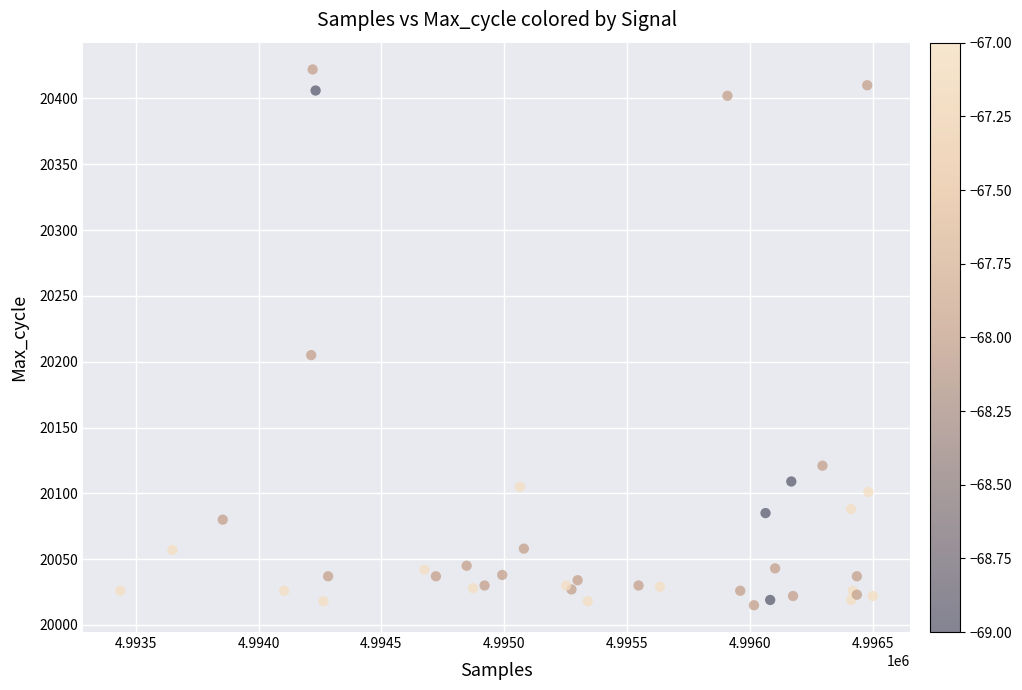

What Y value in the scatter plot is closest to 20218?

20205